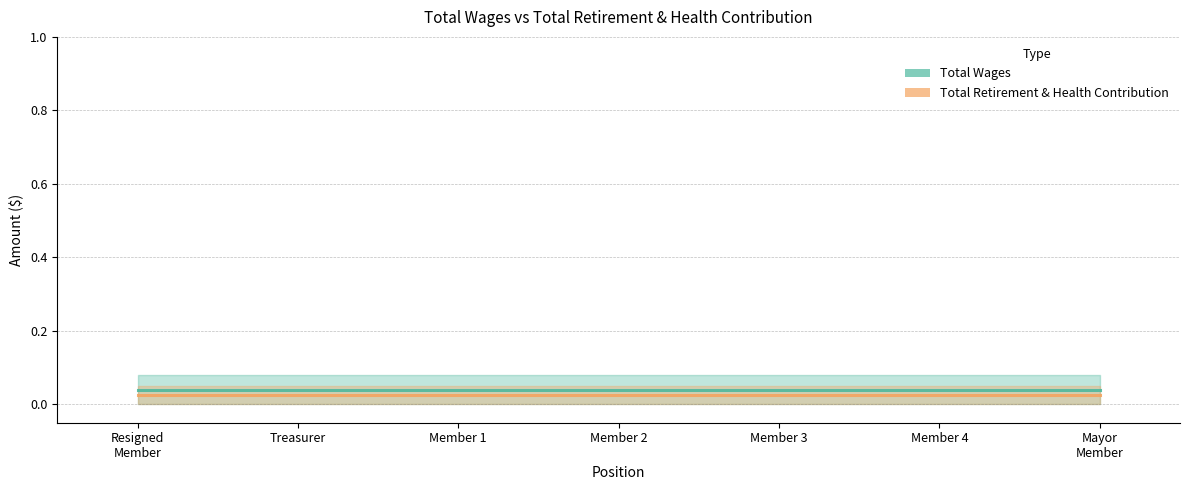

List the series in order of their peak value, highest first.

Total Wages, Total Retirement & Health Contribution